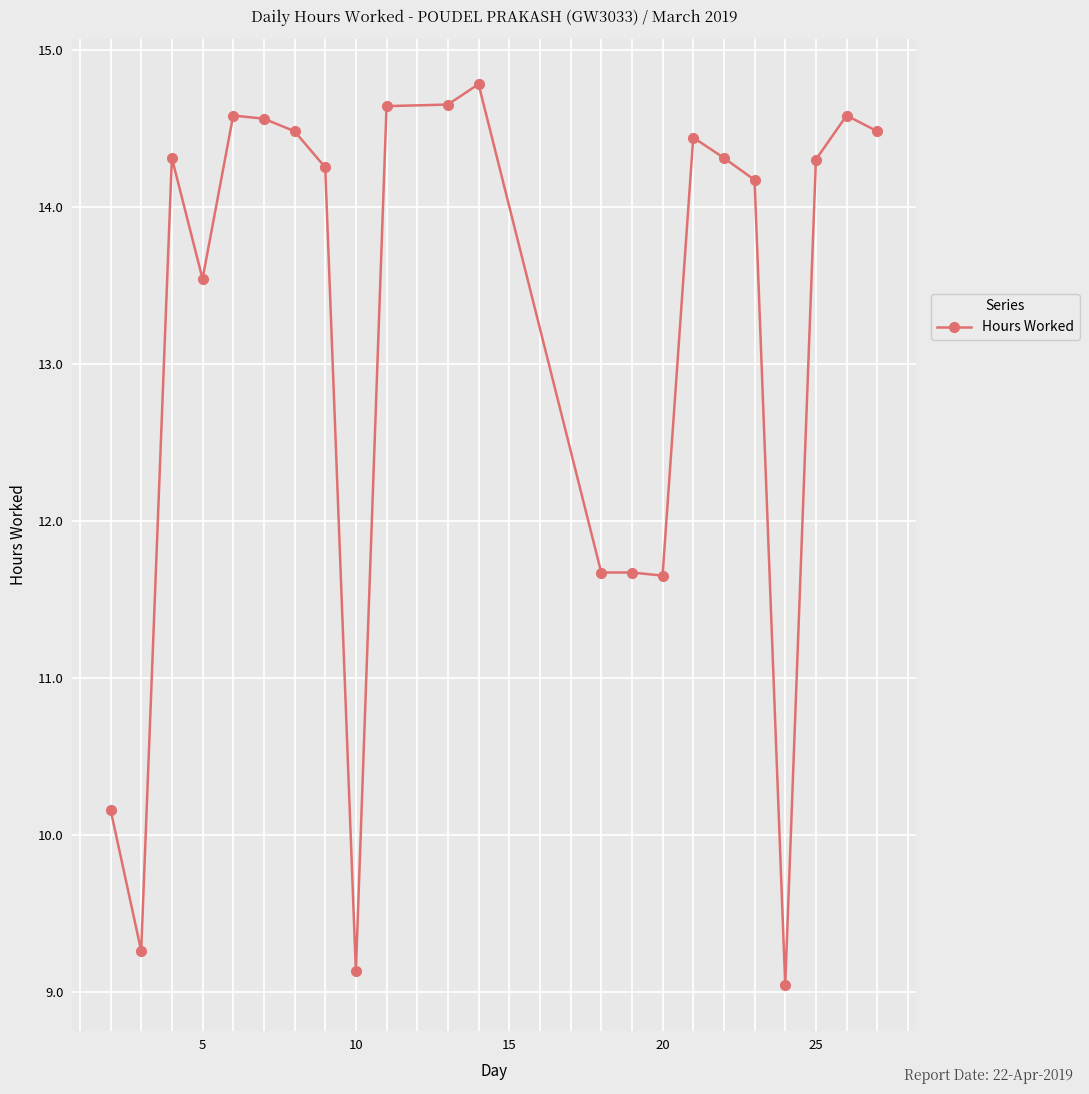

What is the difference between the second highest and minimum values?

5.6